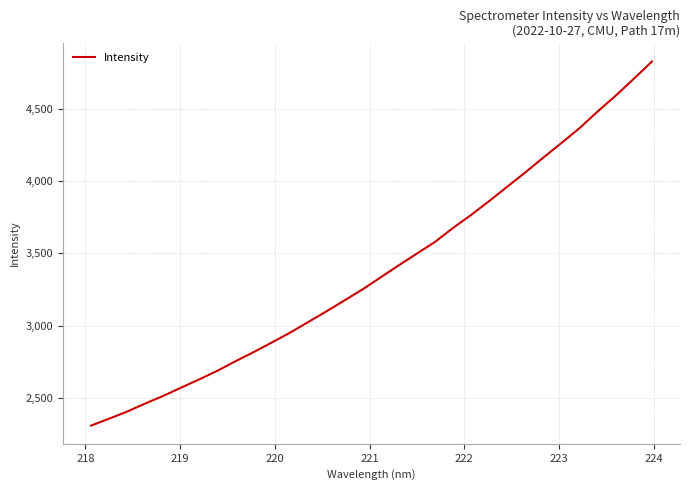

What is the minimum value shown in the chart?

2308.9